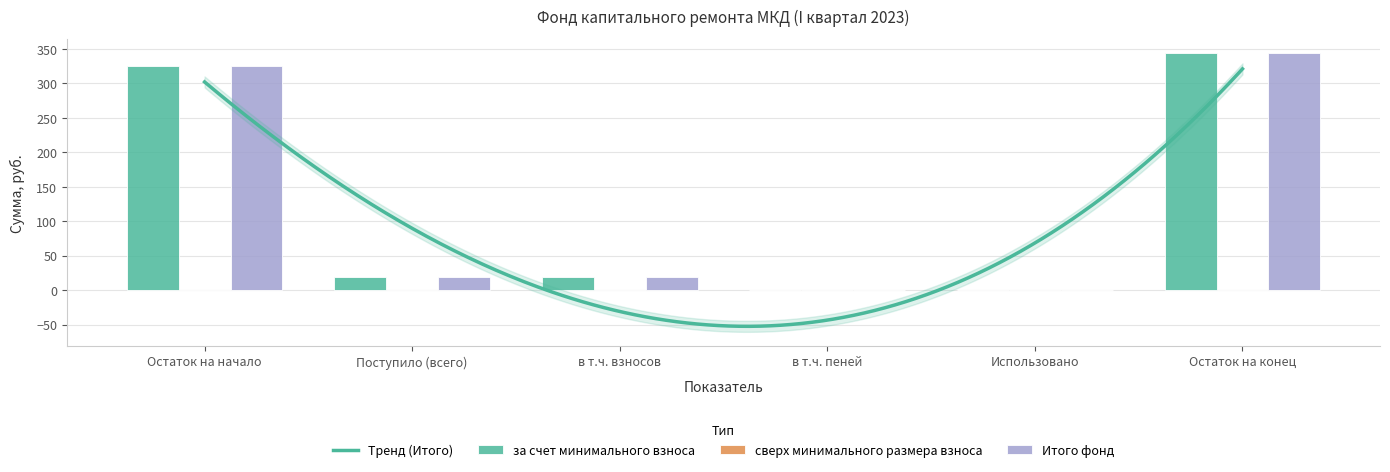

At which label does за счет минимального взноса first exceed 18?

Остаток на начало